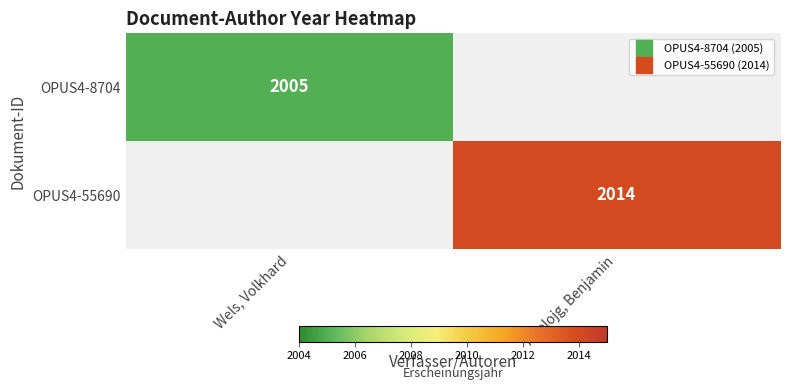

Where is OPUS4-8704 nearest to the value 2005?

Wels, Volkhard